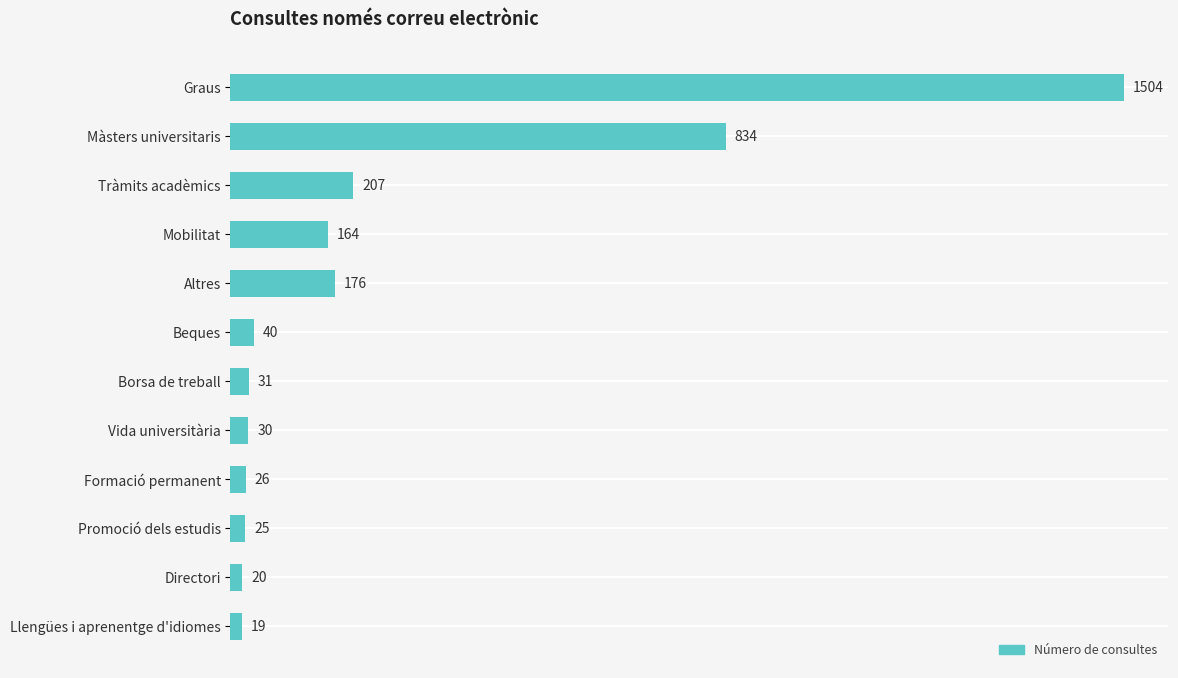

What is the label of the 6th bar from the bottom?

Borsa de treball